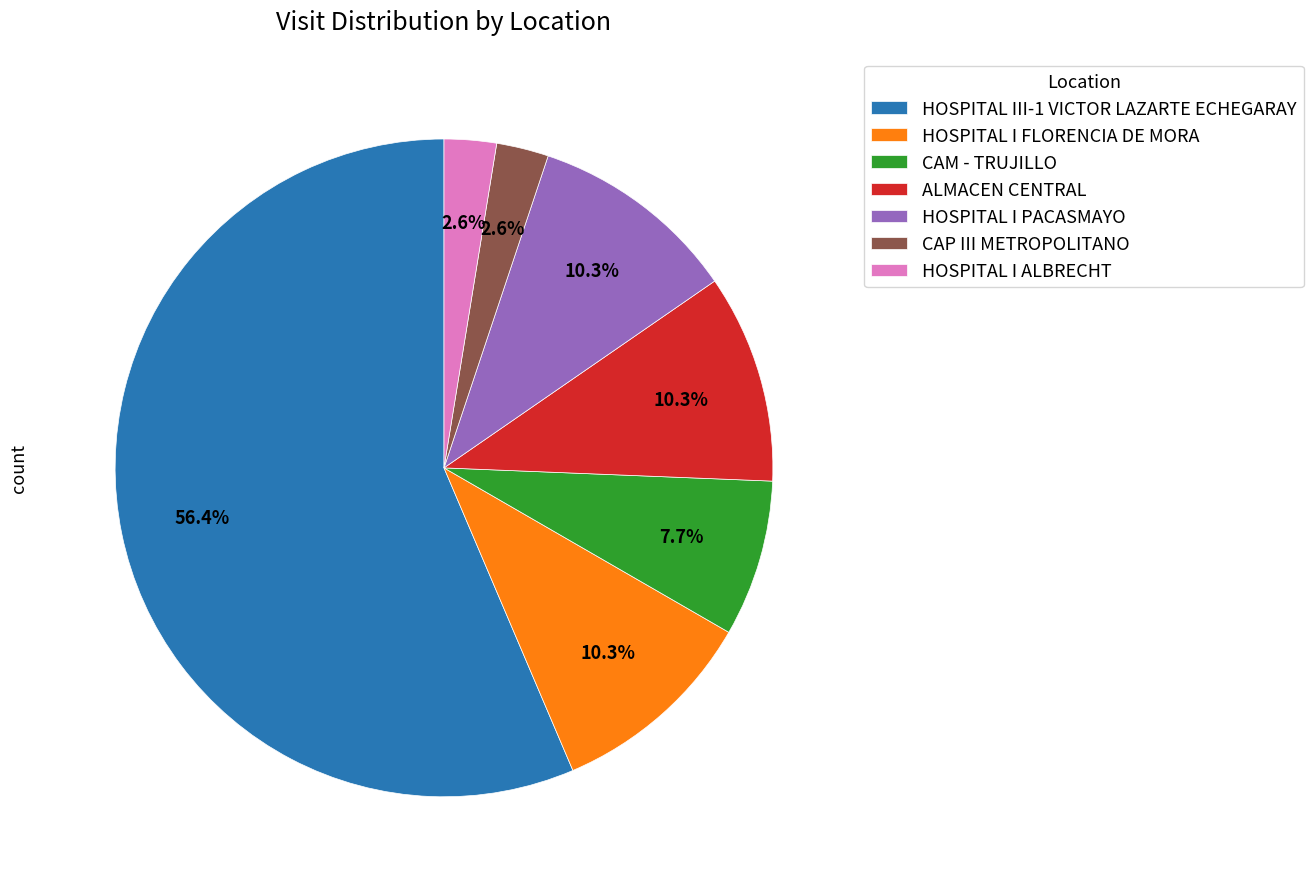

To the nearest percent, what is the average slice percentage?

14%